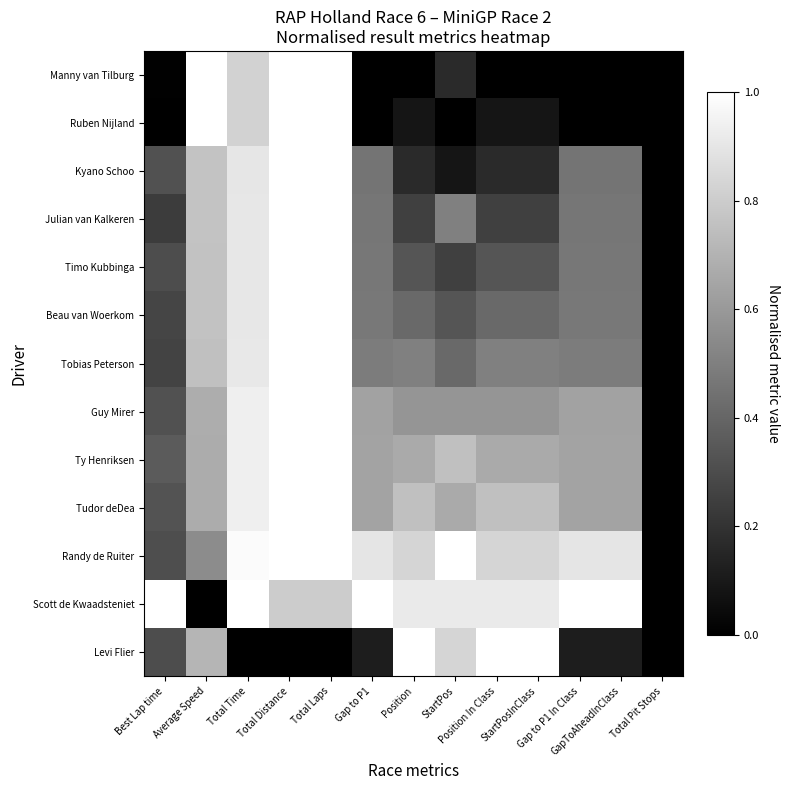

The Randy de Ruiter series shows 0.8 at Position In Class. True or false?

True